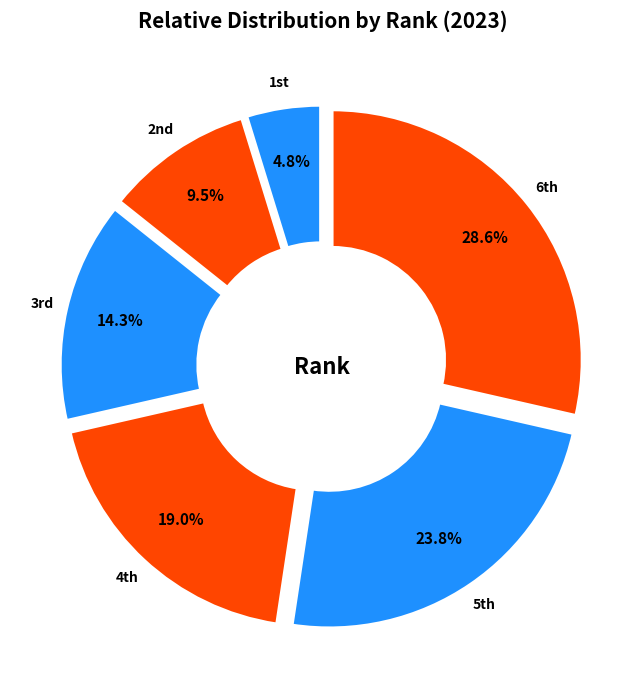

Rank the categories by value from highest to lowest.

6th, 5th, 4th, 3rd, 2nd, 1st